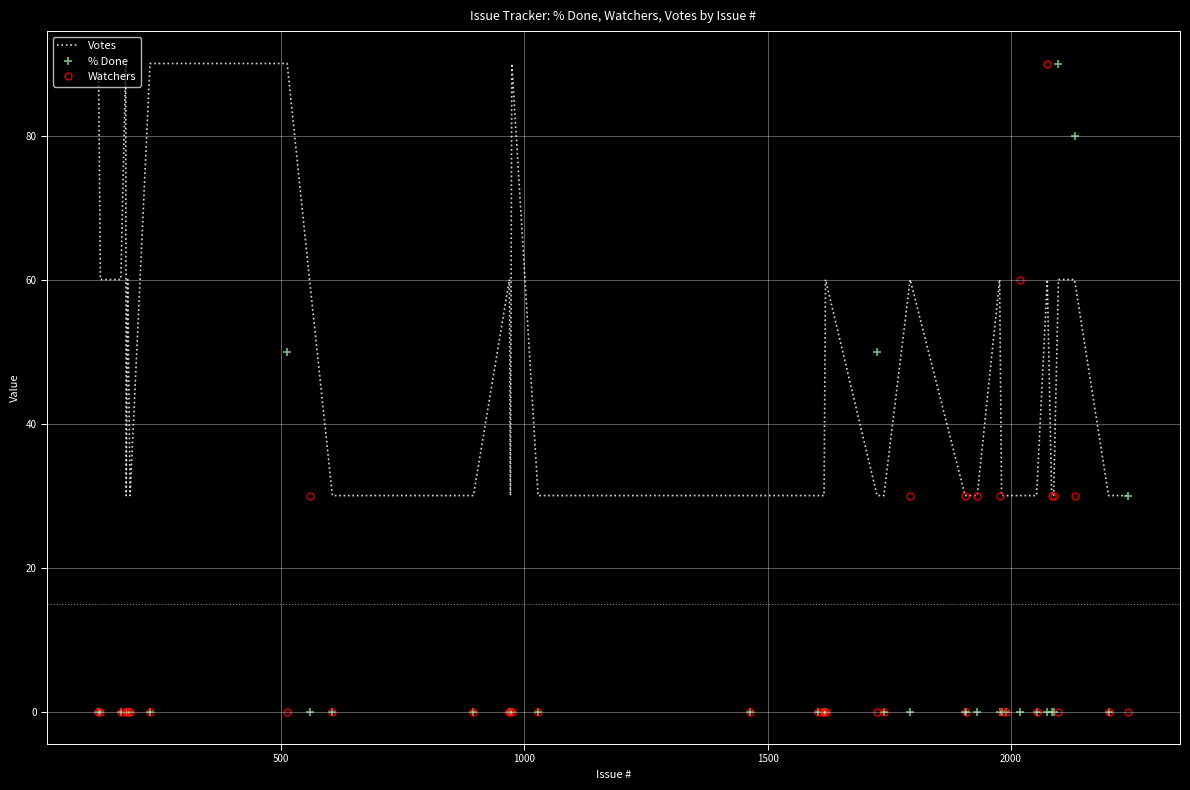

Reading right to left, what are all the values shown in this chart?

Votes: 30	30	60	60	30	30	60	30	30	30	30	60	30	30	30	60	30	30	60	30	30	30	30	30	30	90	30	60	30	30	60	90	90	30	60	30	90	60	60	90
% Done: 30	0	80	90	0	0	0	0	0	0	0	0	0	0	0	0	0	50	0	0	0	0	0	0	0	0	0	0	0	0	0	50	0	0	0	0	0	0	0	0
Watchers: 0	0	30	0	30	30	90	0	60	0	0	30	30	0	30	30	0	0	0	0	0	0	0	0	0	0	0	0	0	0	30	0	0	0	0	0	0	0	0	0